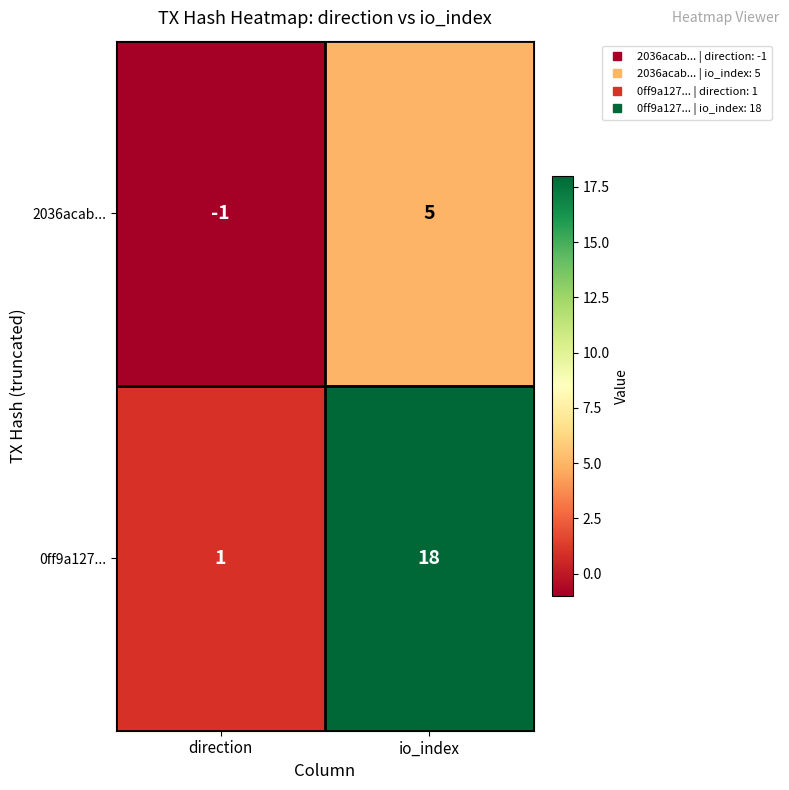

What is the sum of the 2036acab... values at io_index and direction?

4